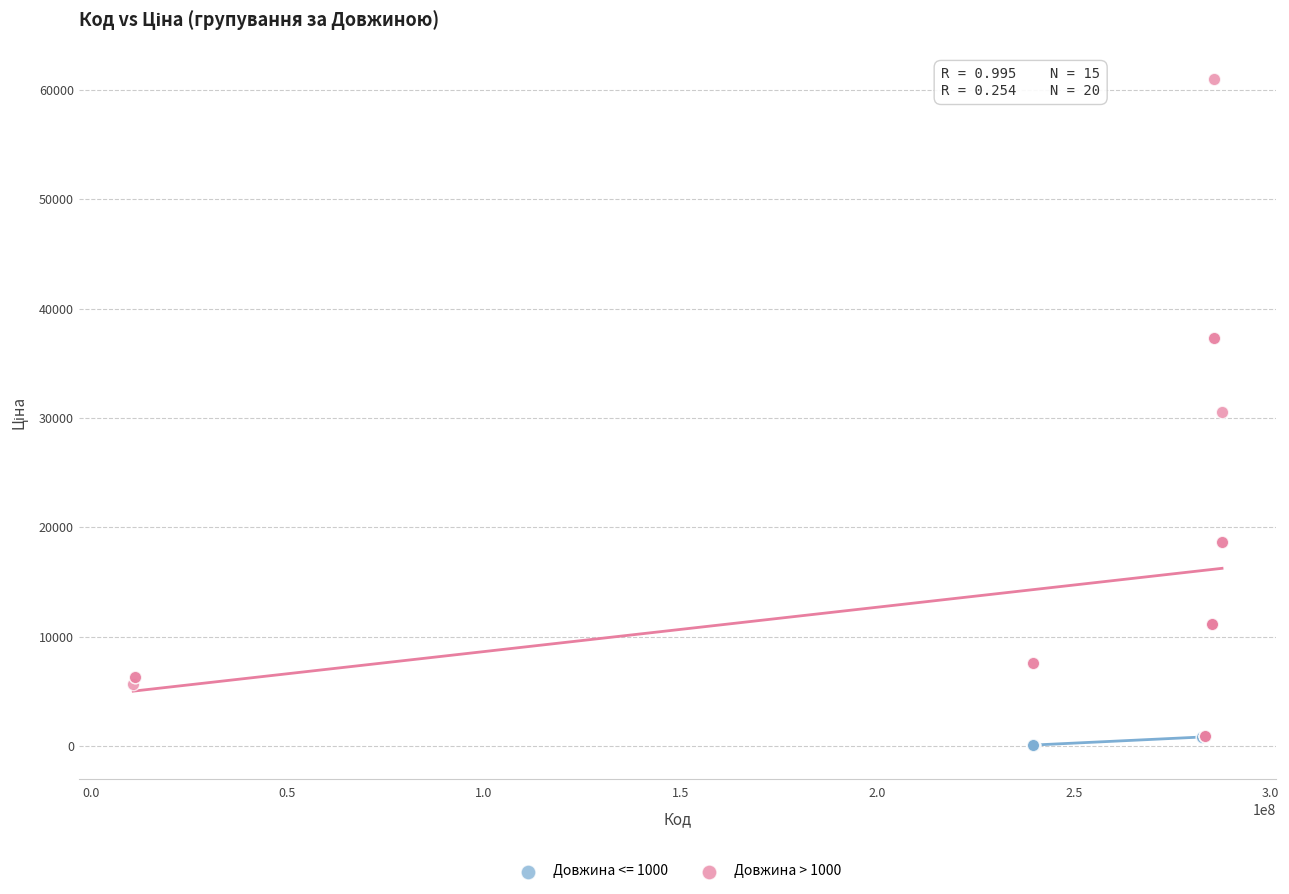

Which series has the widest spread of Y values?

Довжина > 1000